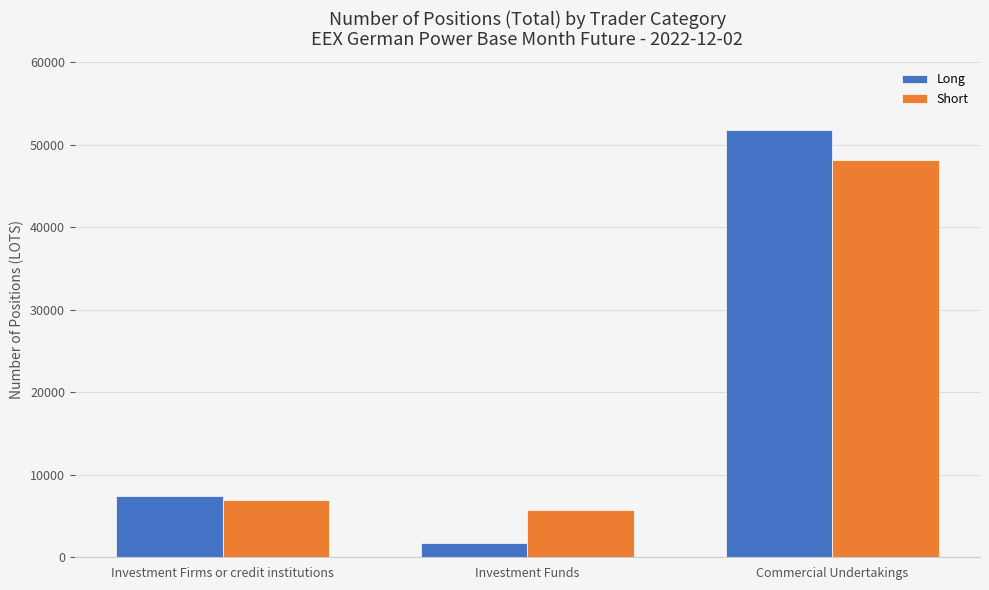

The Short series shows 27790.3 at Commercial Undertakings. True or false?

False